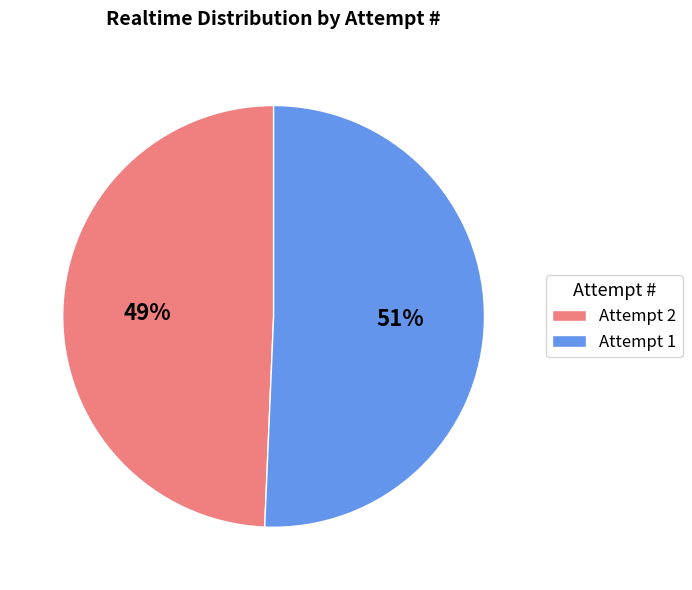

Which slice is the largest?

Attempt 1